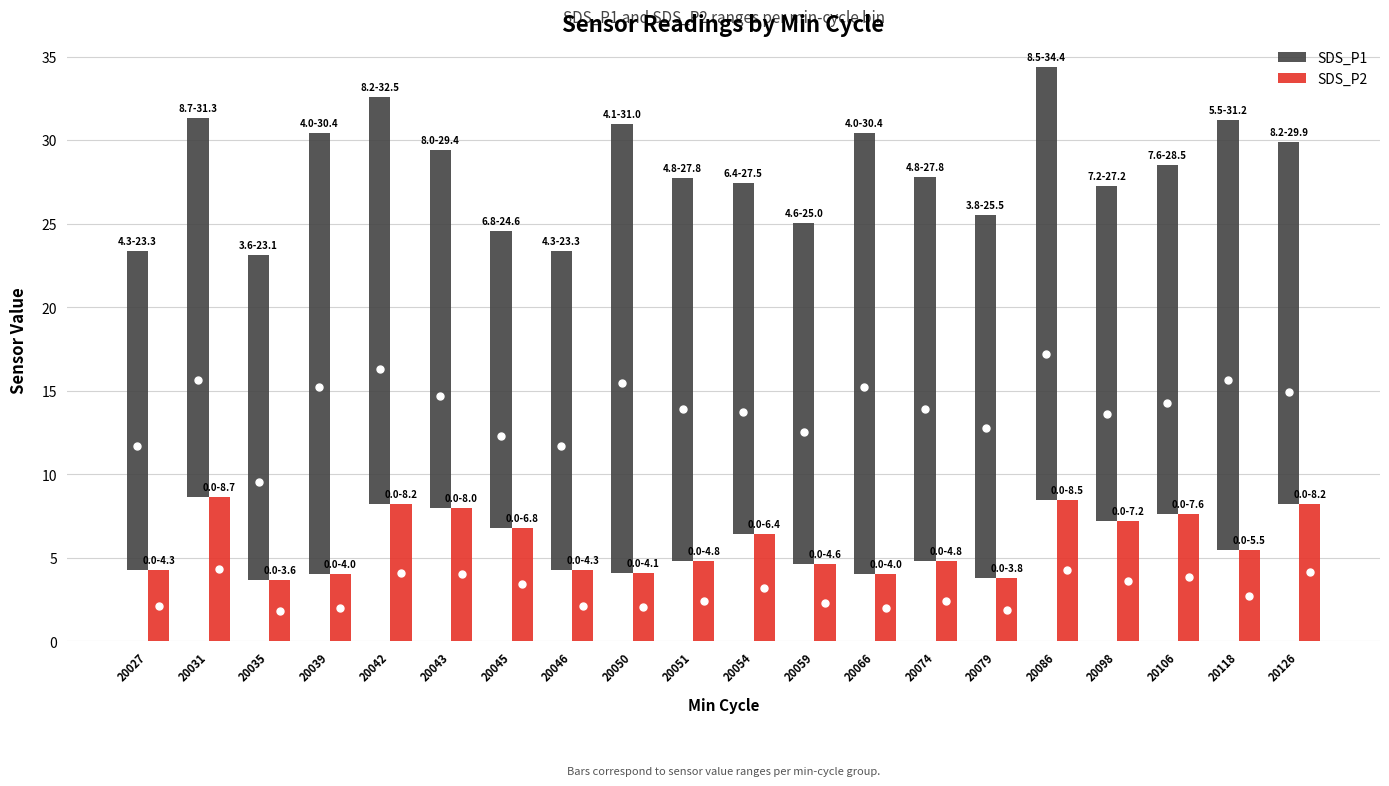

What is the value of the SDS_P1 bar at the 16th from the left?

25.9